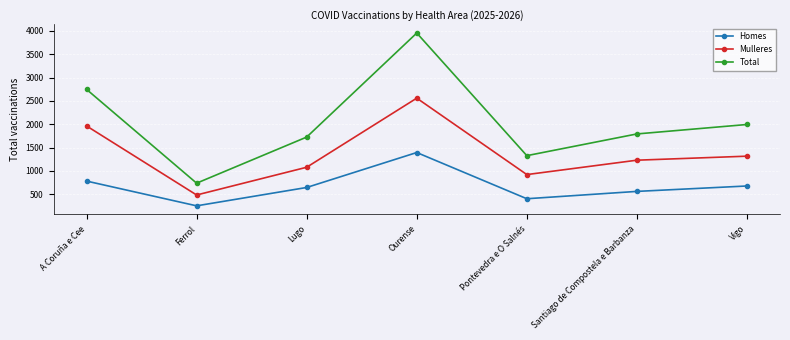

At which label is Total closest to 2345?

Vigo